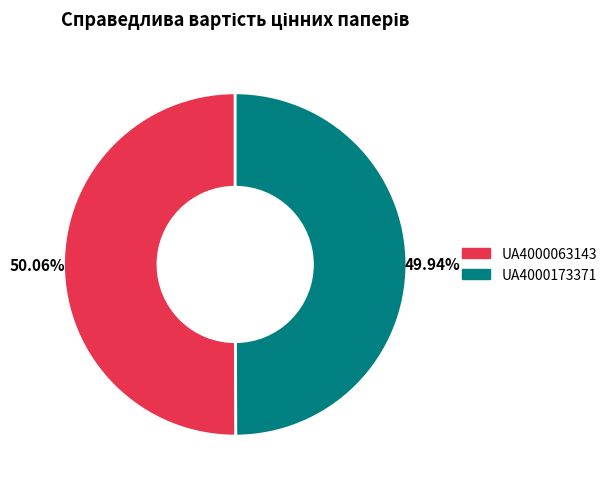

How many slices are in this pie chart?

2